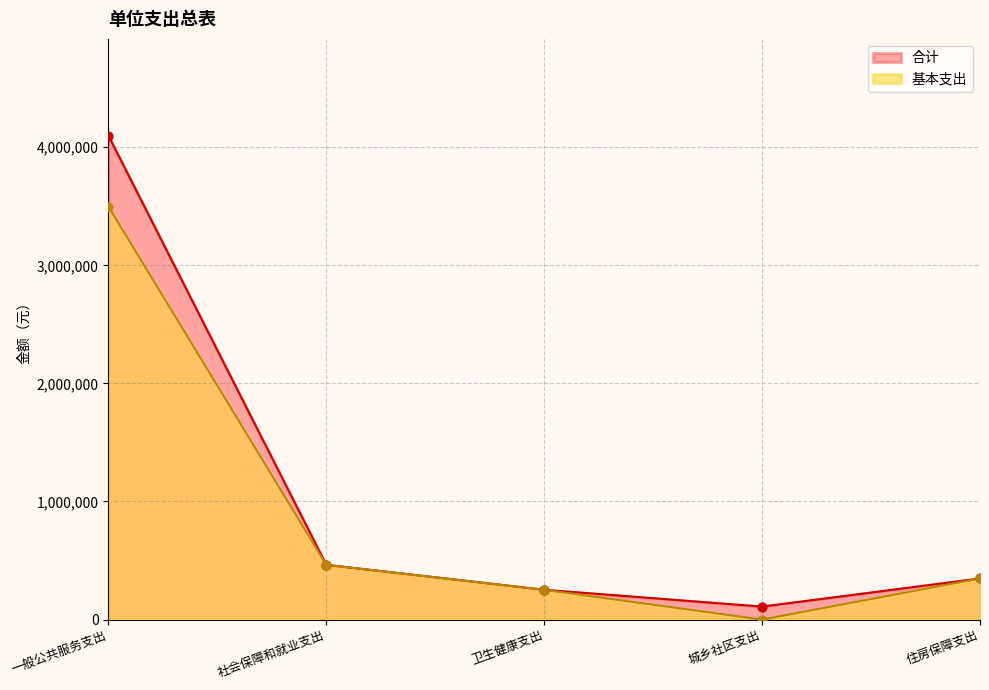

What is the total value across all series at 卫生健康支出?

504484.6